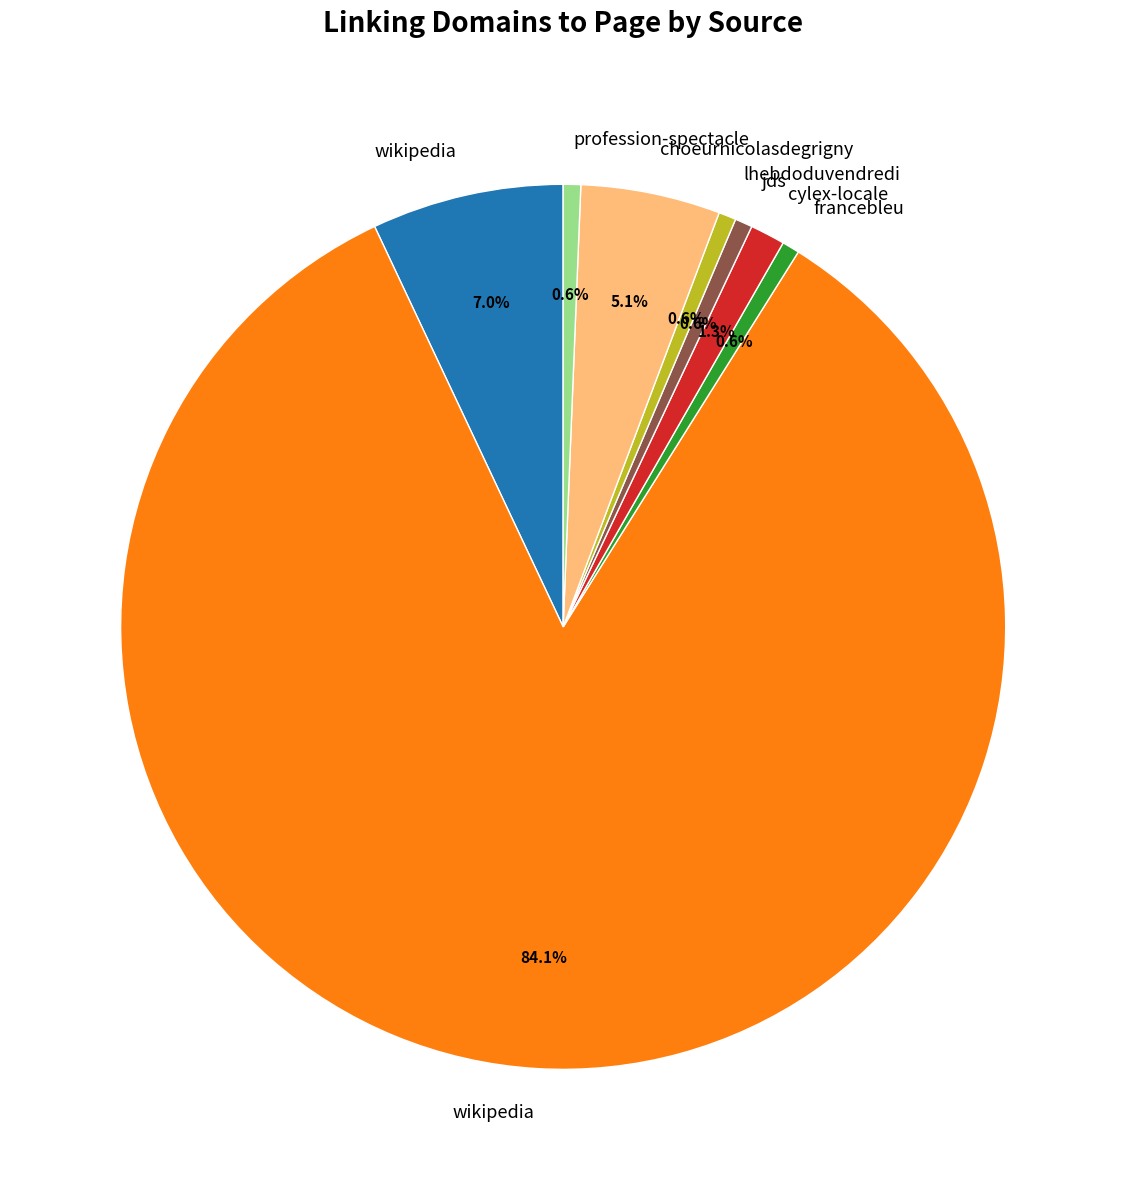

Does any single category account for the majority?

Yes